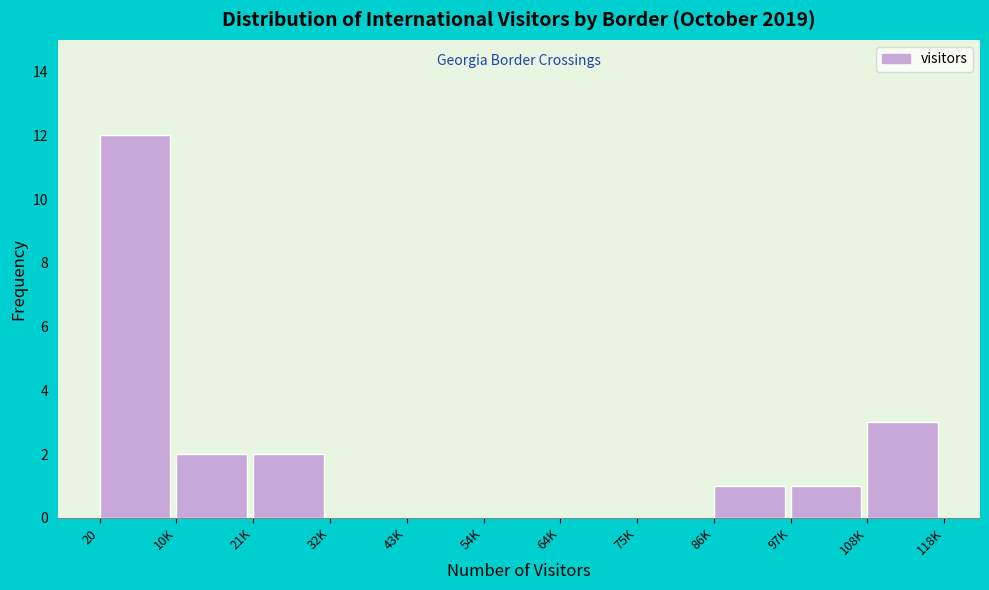

Reading right to left, what are all the values shown in this chart?

108K=3	97K=1	86K=1	75K=0	64K=0	54K=0	43K=0	32K=0	21K=2	10K=2	20=12